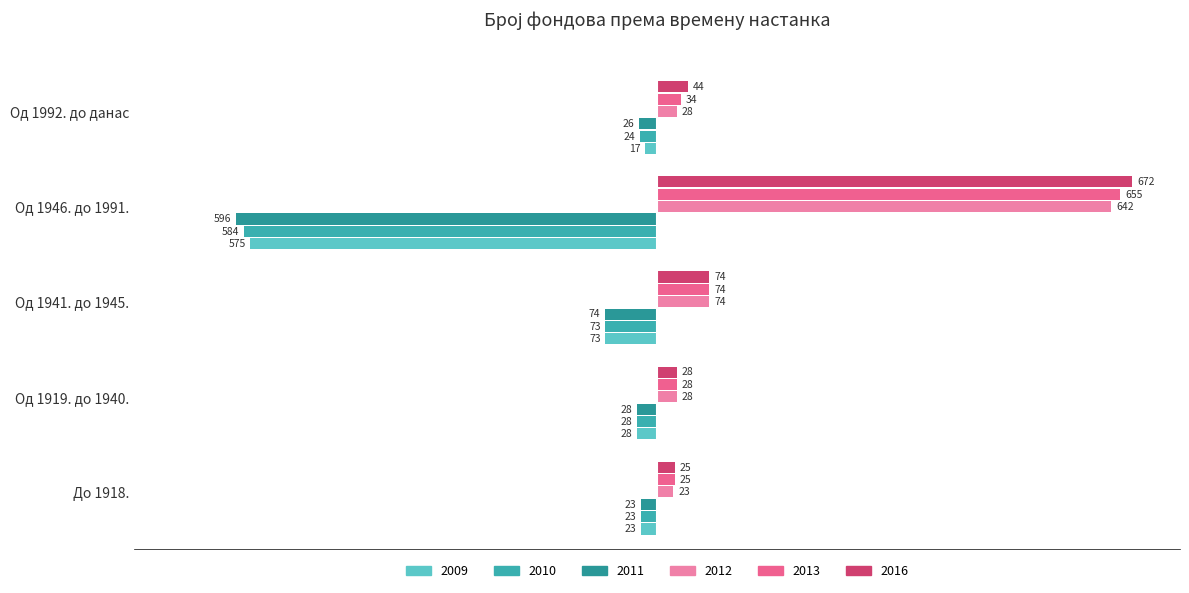

How many groups of bars are there?

5